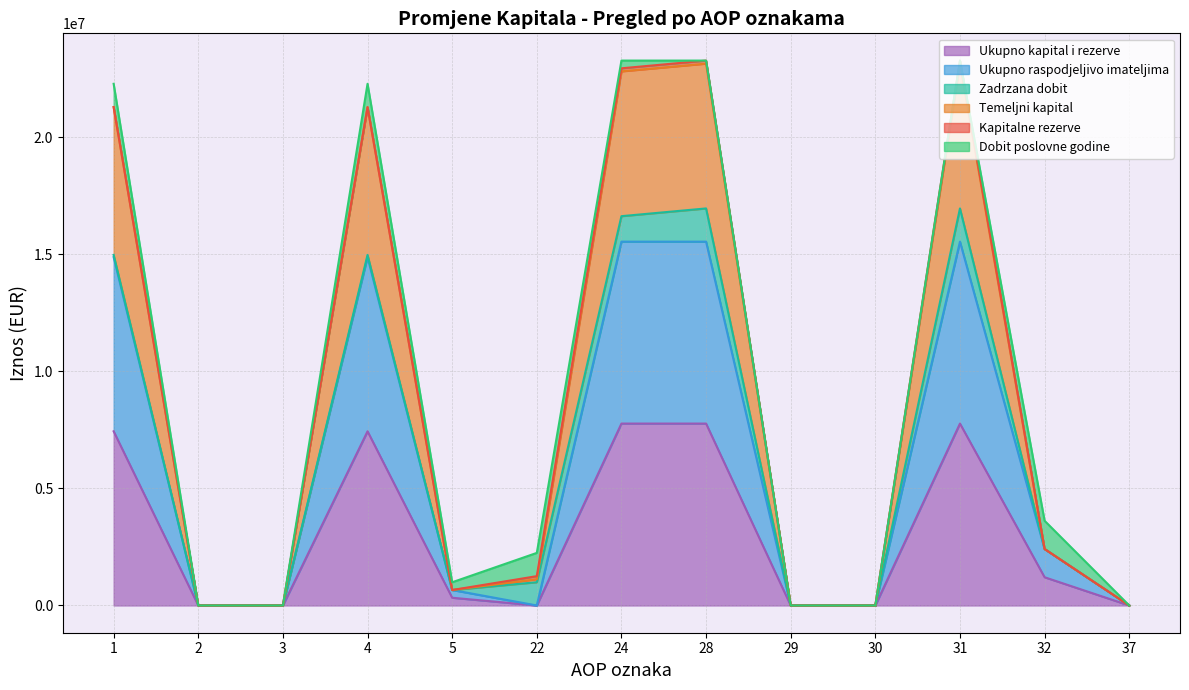

What is the spread (max minus min) of values at 24?

15044069